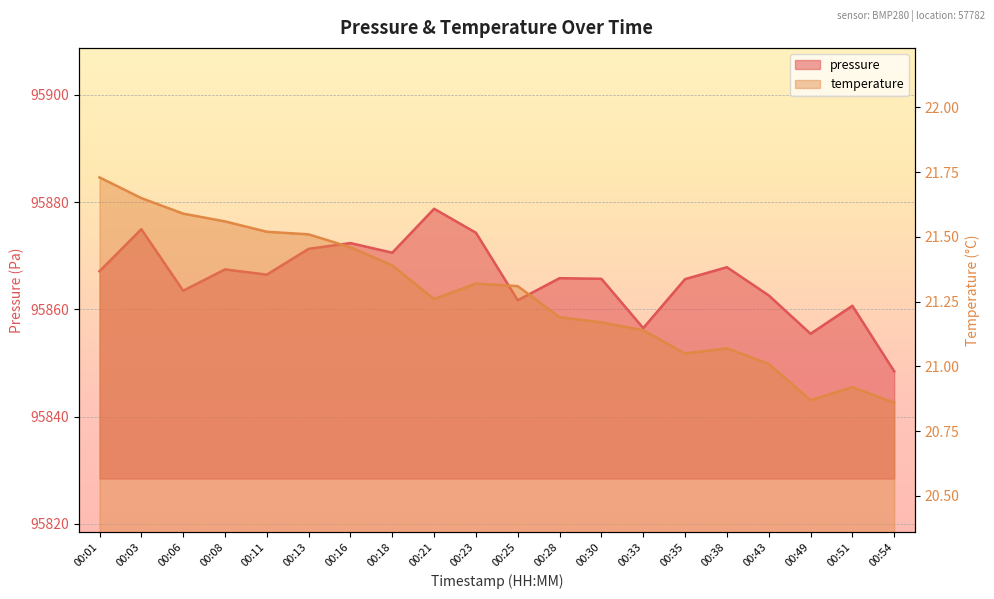

Where does the pressure series first go above 95866?

00:01